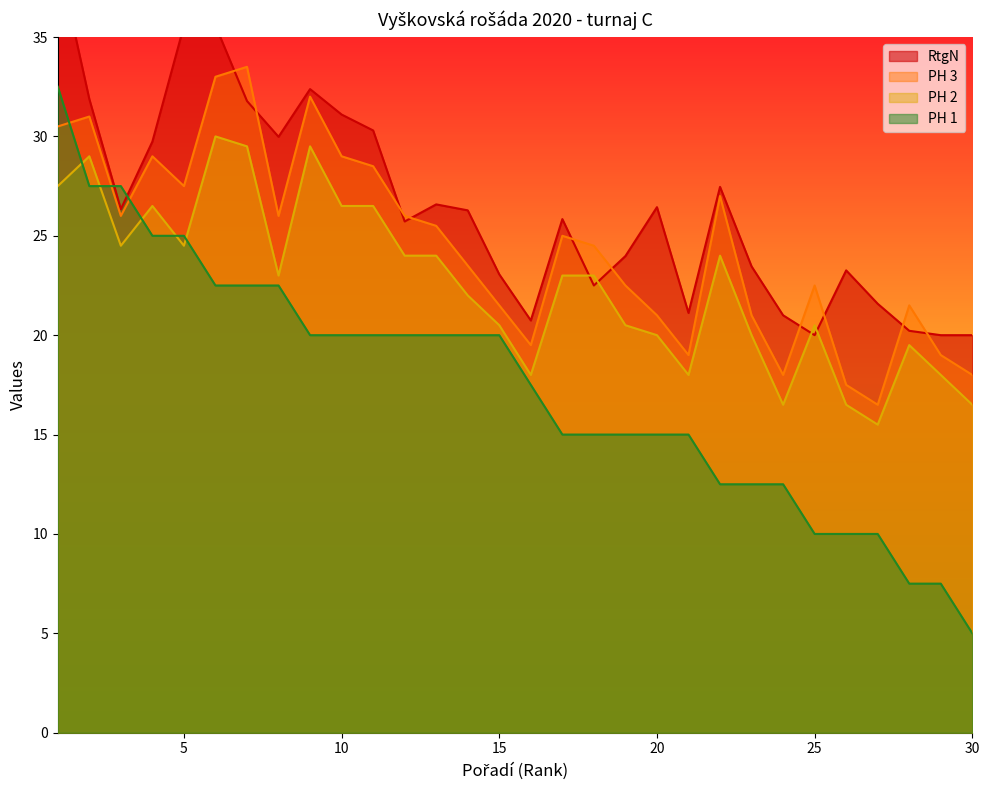

Reading right to left, list all the values displayed in this chart.

RtgN: 20.0	20.0	20.2	21.6	23.3	20.0	21.0	23.5	27.5	21.1	26.4	24.0	22.5	25.8	20.7	23.1	26.3	26.6	25.7	30.3	31.1	32.4	30.0	31.8	35.6	35.6	29.7	26.3	31.9	39.1
PH 3: 18.0	19.0	21.5	16.5	17.5	22.5	18.0	21.0	27.0	19.0	21.0	22.5	24.5	25.0	19.5	21.5	23.5	25.5	26.0	28.5	29.0	32.0	26.0	33.5	33.0	27.5	29.0	26.0	31.0	30.5
PH 2: 16.5	18.0	19.5	15.5	16.5	20.5	16.5	20.0	24.0	18.0	20.0	20.5	23.0	23.0	18.0	20.5	22.0	24.0	24.0	26.5	26.5	29.5	23.0	29.5	30.0	24.5	26.5	24.5	29.0	27.5
PH 1: 5.0	7.5	7.5	10.0	10.0	10.0	12.5	12.5	12.5	15.0	15.0	15.0	15.0	15.0	17.5	20.0	20.0	20.0	20.0	20.0	20.0	20.0	22.5	22.5	22.5	25.0	25.0	27.5	27.5	32.5